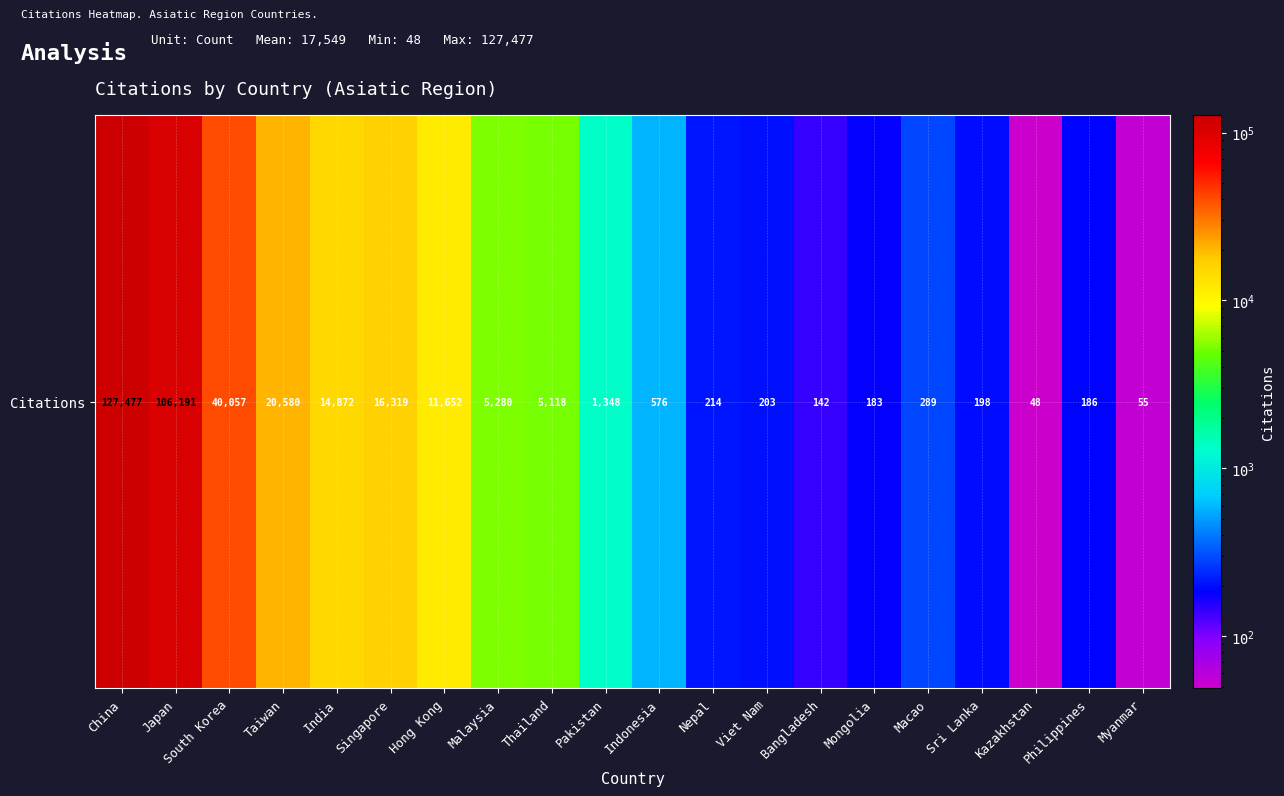

Reading left to right, extract all data points from this chart.

127477	106191	40057	20580	14872	16319	11652	5280	5118	1348	576	214	203	142	183	289	198	48	186	55